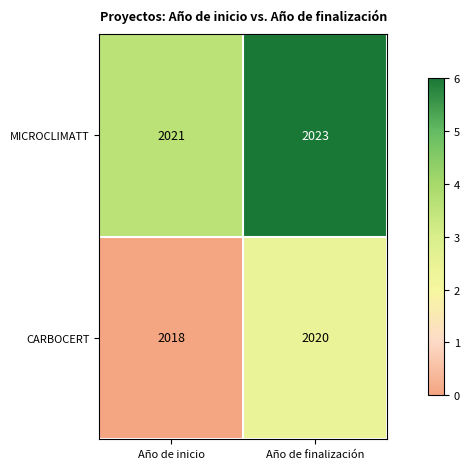

How many distinct data groups are displayed?

2